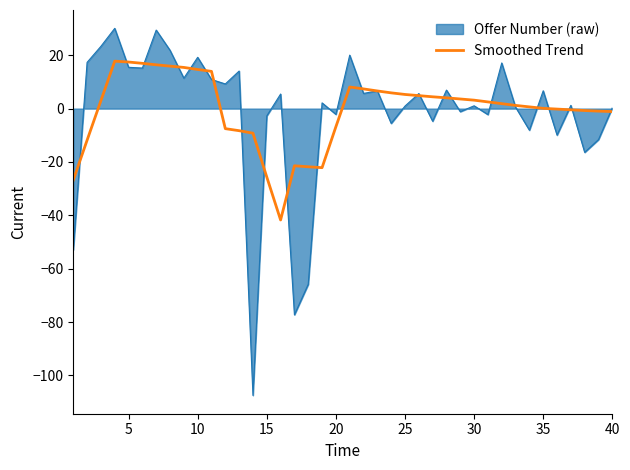

What is the smallest value displayed?

-107.5